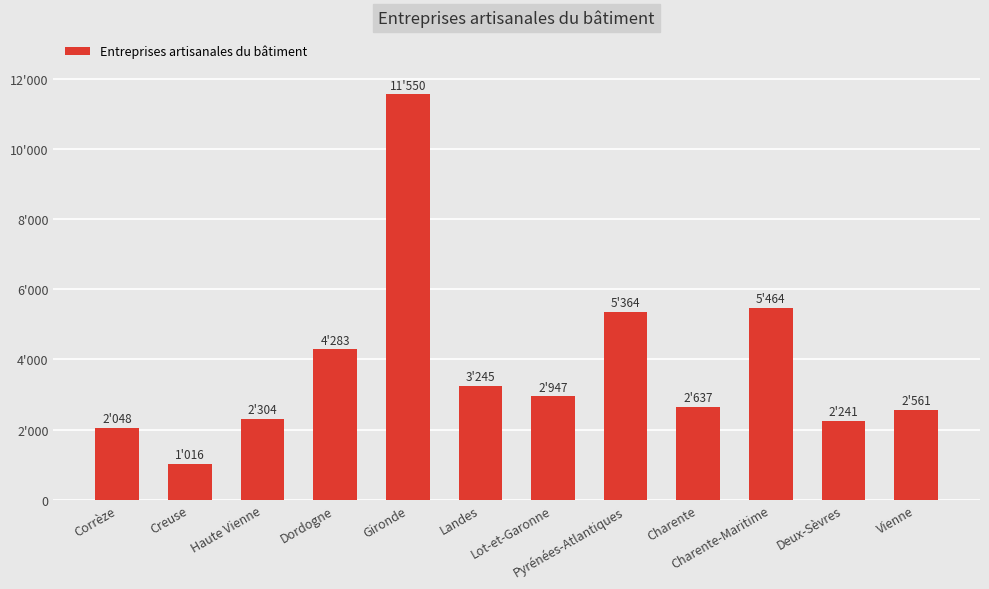

Are the bars horizontal?

No